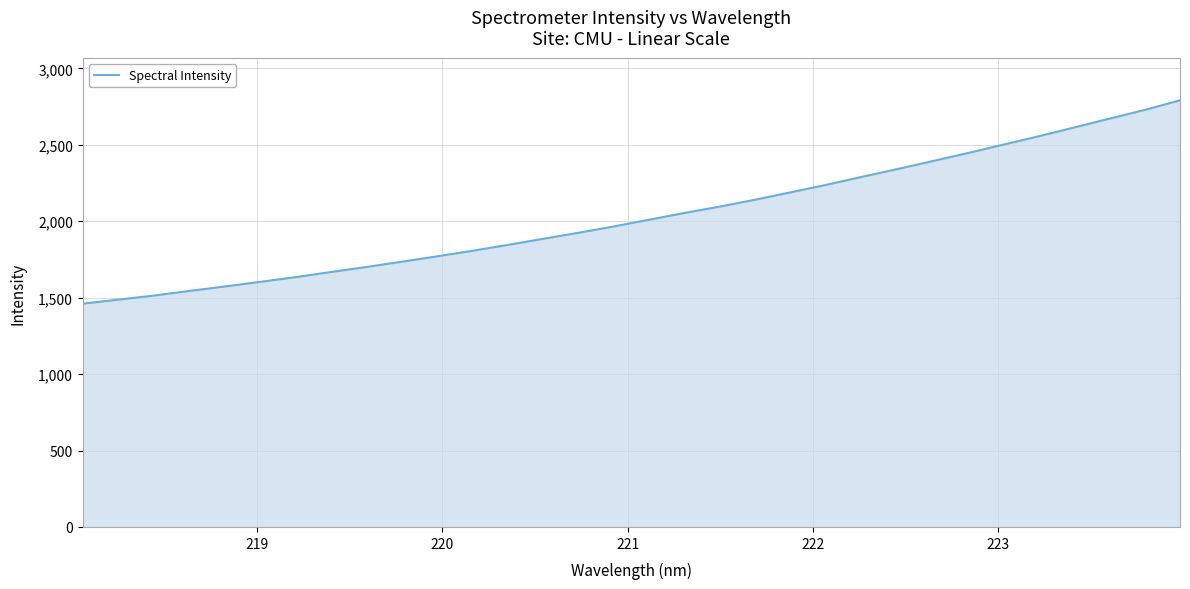

What is the maximum value shown in the chart?

2790.4